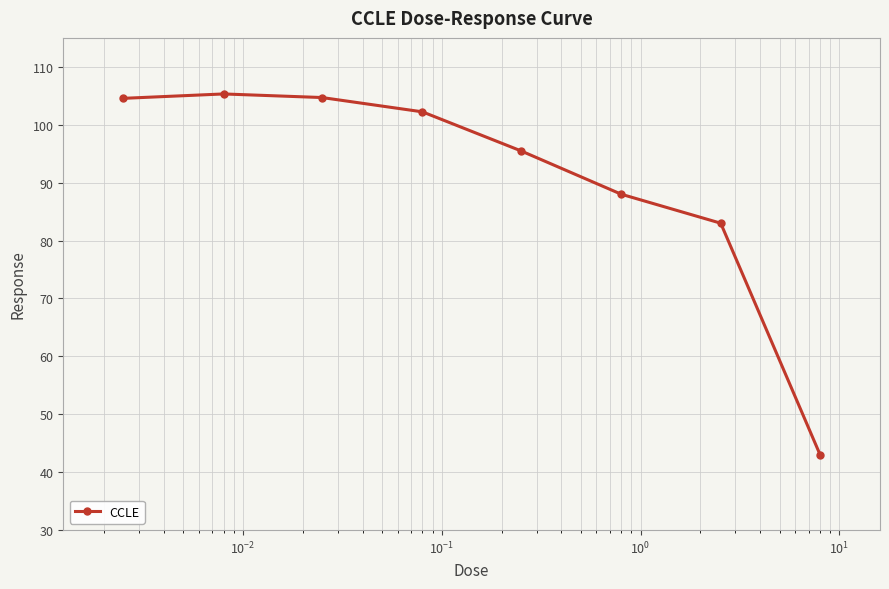

What is the maximum value shown in the chart?

105.3